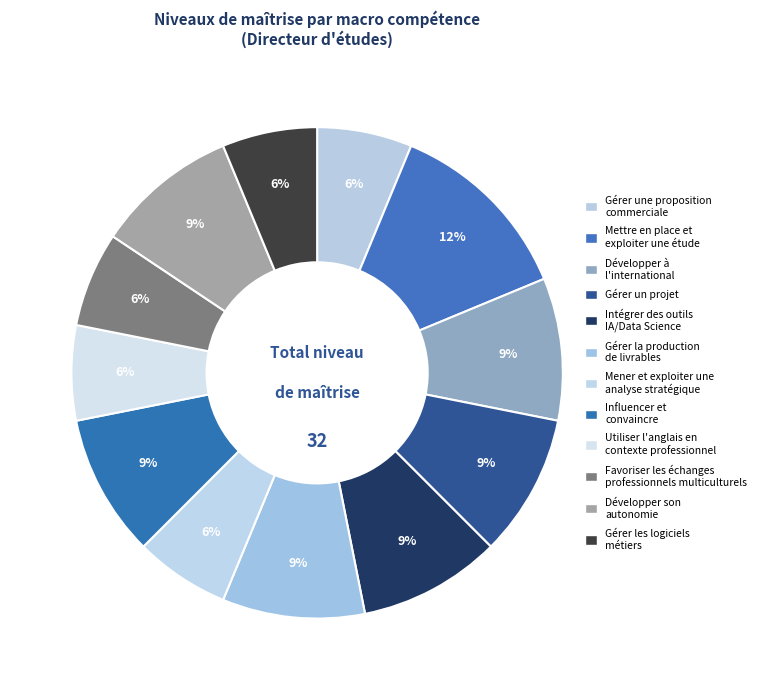

Count the number of slices in the pie.

12